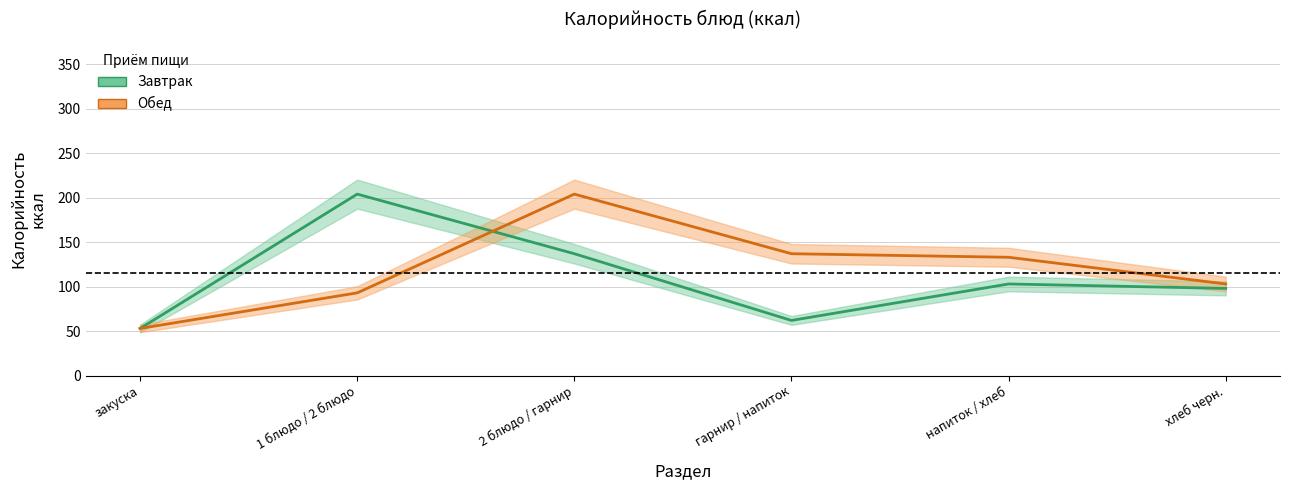

Where is the first local minimum for Завтрак?

гарнир / напиток